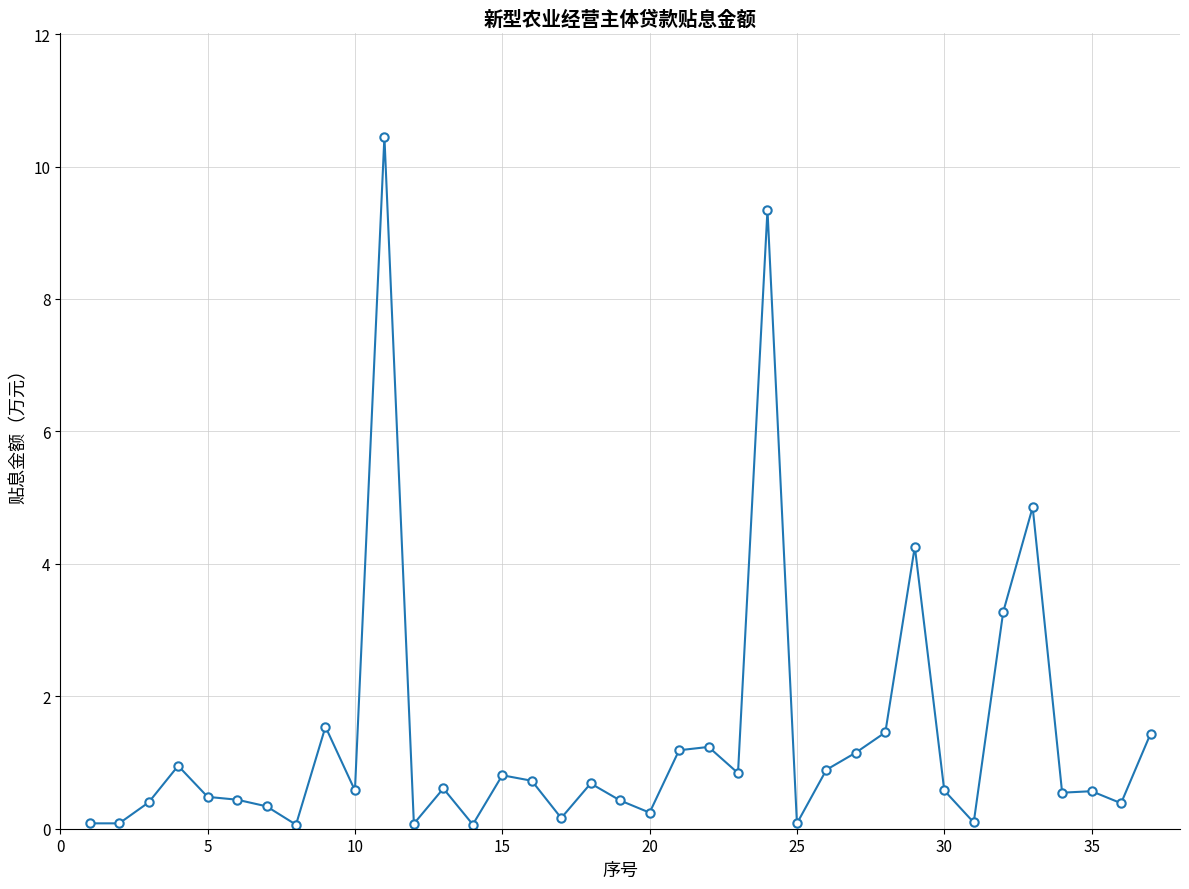

What is the value of the 33rd point from the left?

4.9